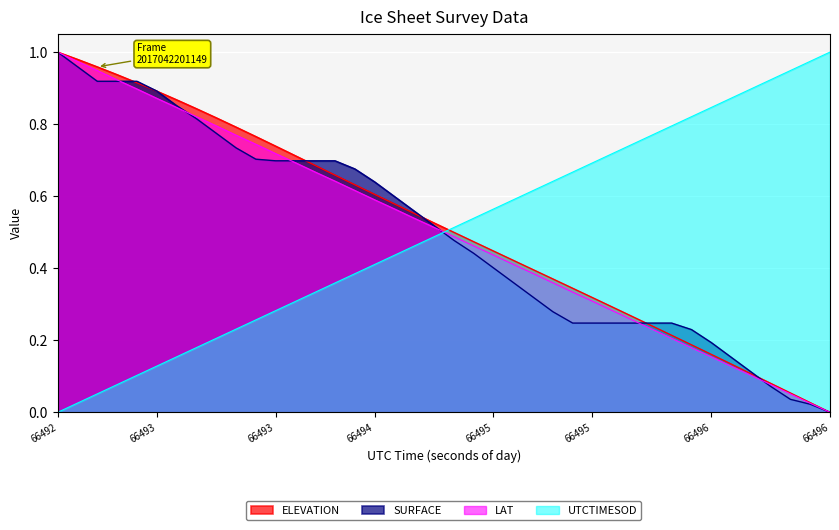

Does the chart display data point markers on the line(s)?

No